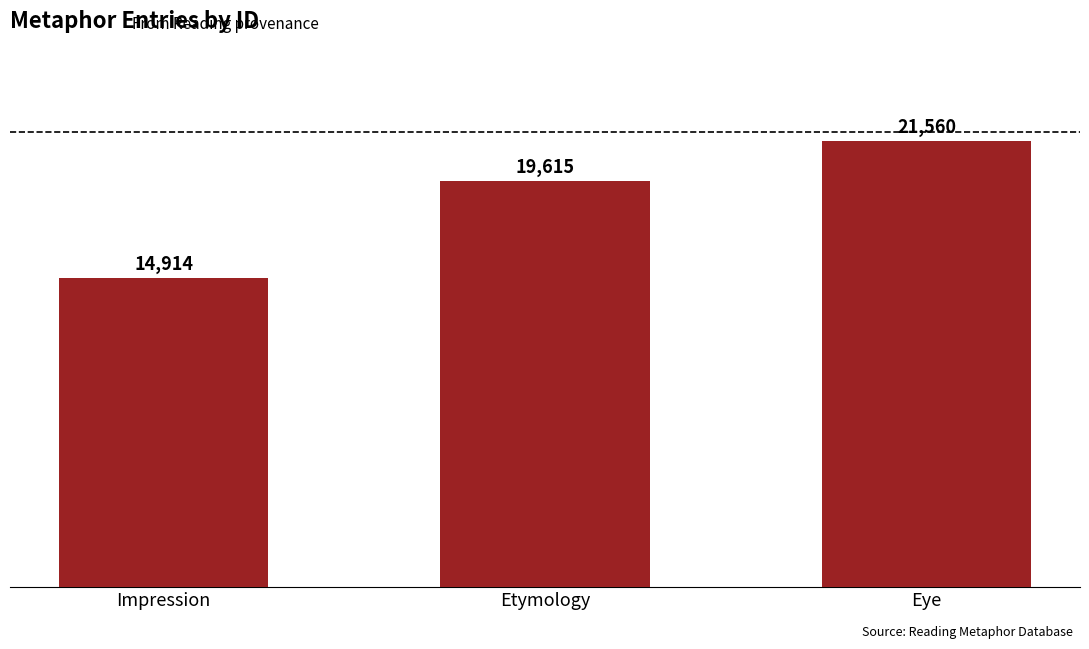

What is the minimum value shown in the chart?

14914